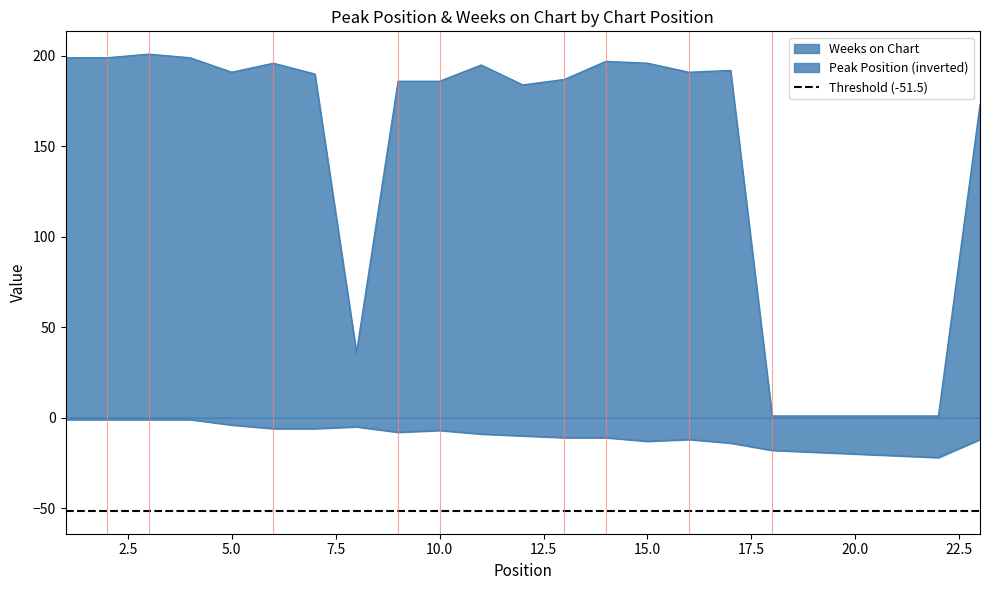

In Weeks on Chart, how many points are higher than both neighbors (excluding endpoints)?

5